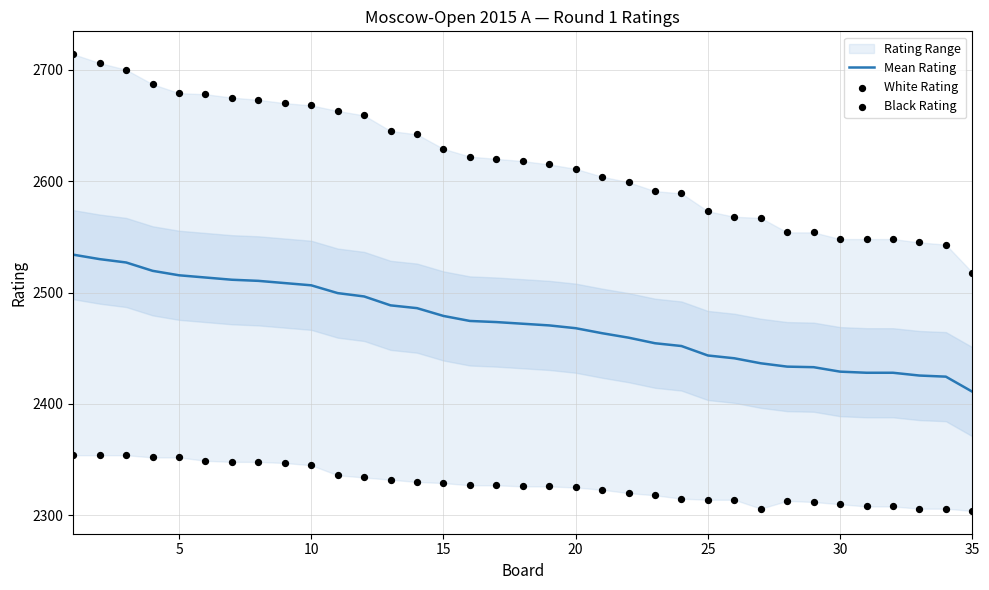

At how many categories does at least one series exceed 2633?

14